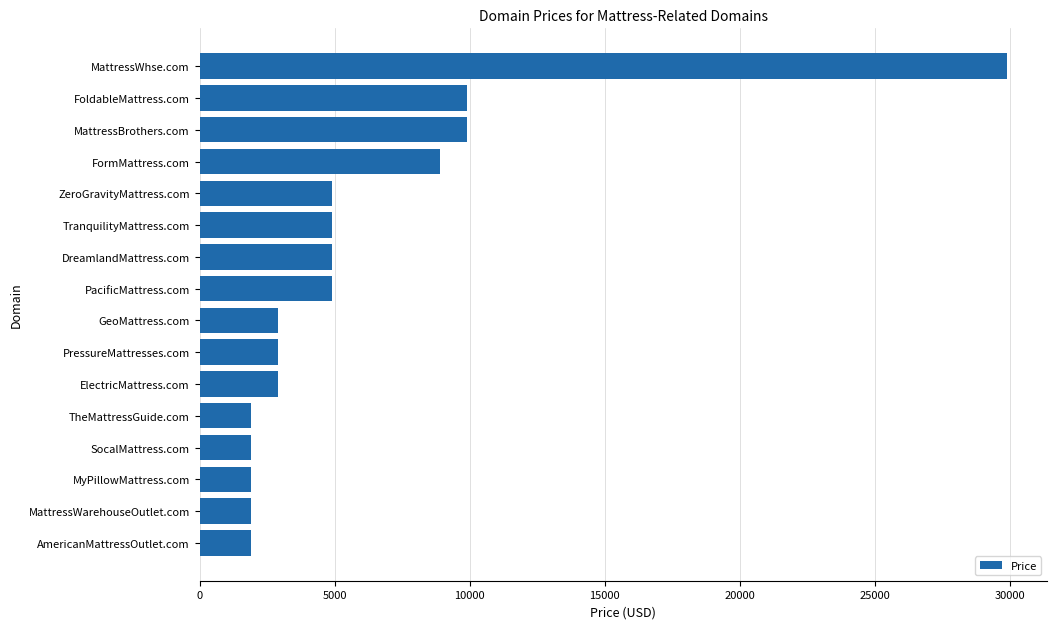

Reading bottom to top, what are all the values shown in this chart?

1888	1888	1888	1888	1888	2888	2888	2888	4888	4888	4888	4888	8888	9888	9888	29888